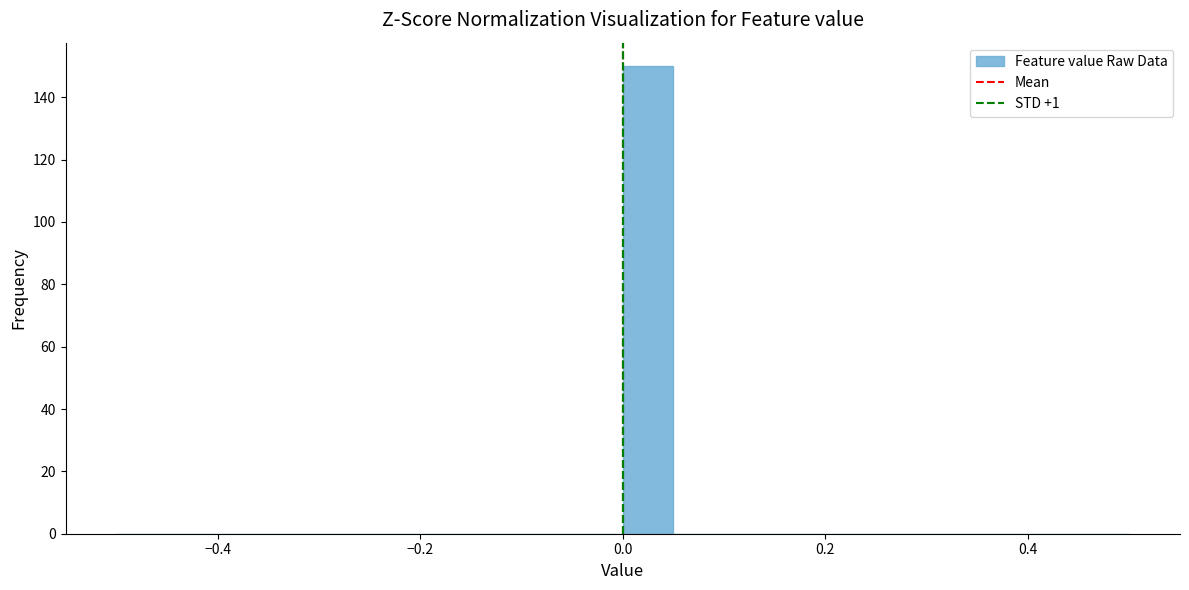

Around what value on the x-axis is the tallest bar? Give the approximate position of its centre, as read against the axis.

0.02